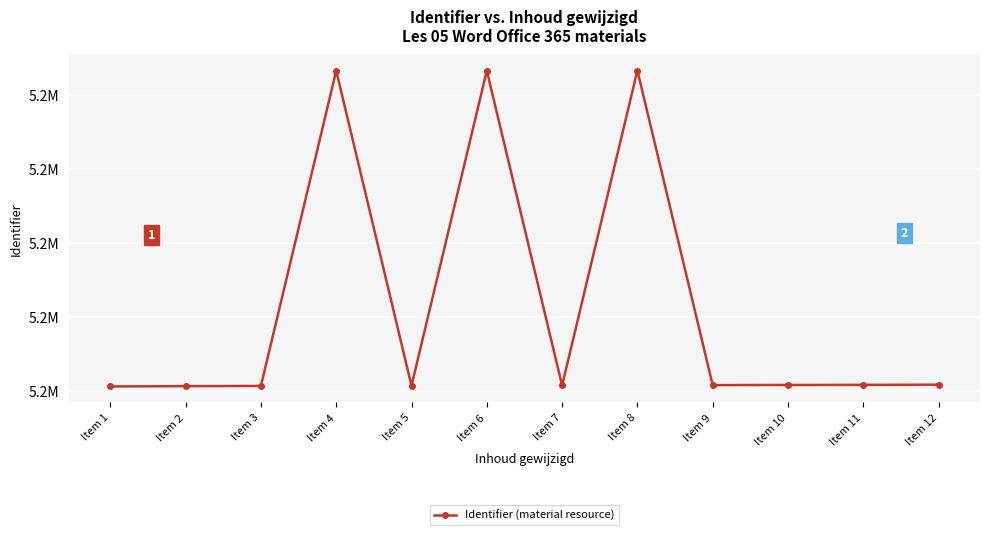

Read the value at Item 7.

5245073